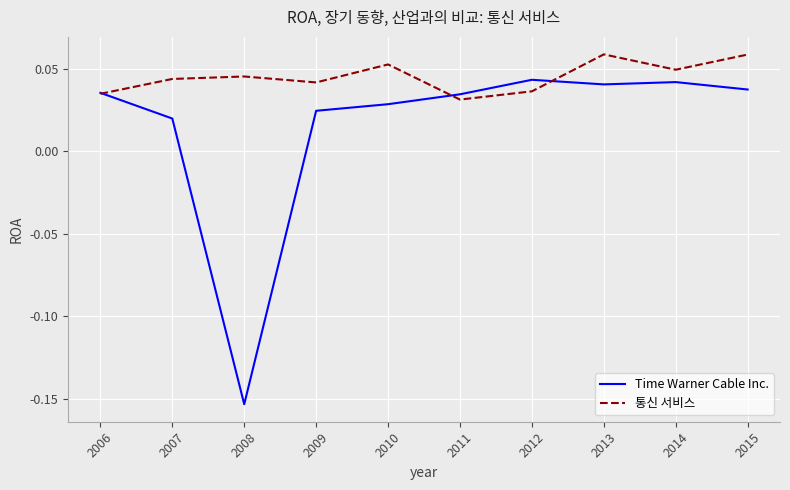

Rank the series at 2009 from highest to lowest value.

통신 서비스, Time Warner Cable Inc.